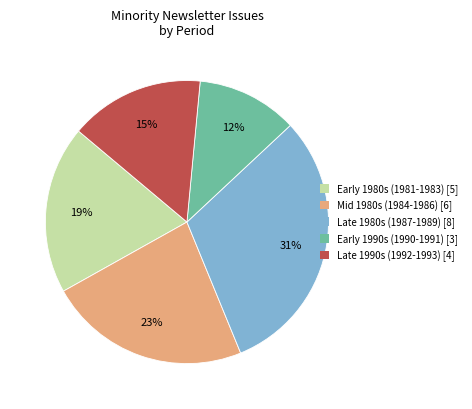

To the nearest percent, what is the average slice percentage?

20%